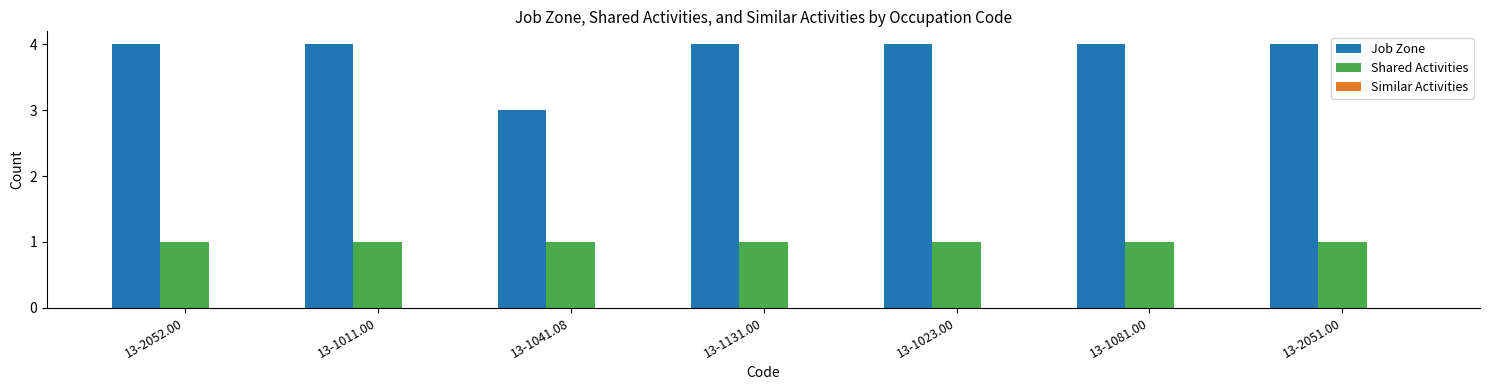

Is it true that Shared Activities equals 1 at 13-2052.00?

True